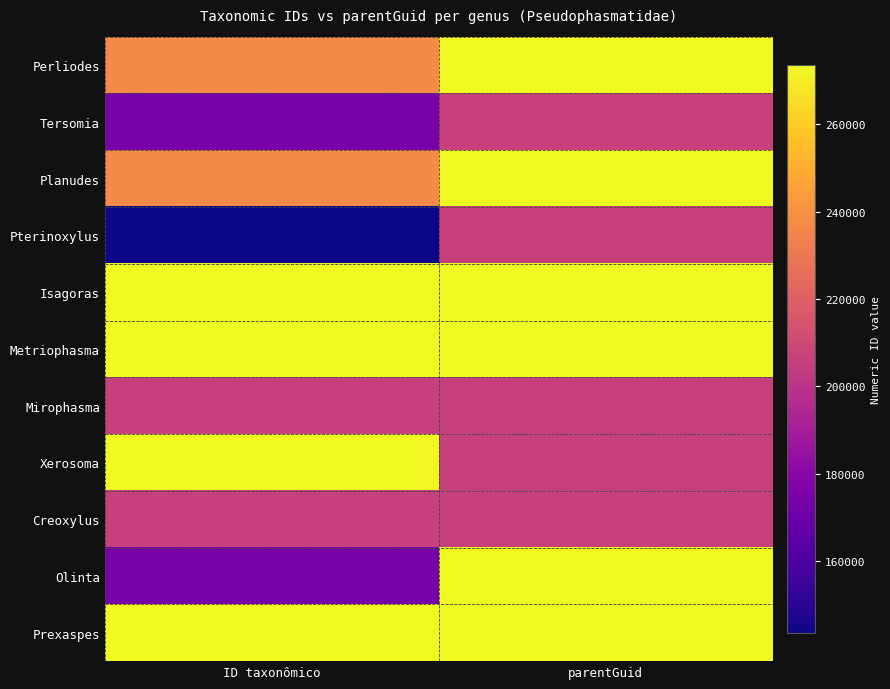

Count the number of categories in the chart.

2